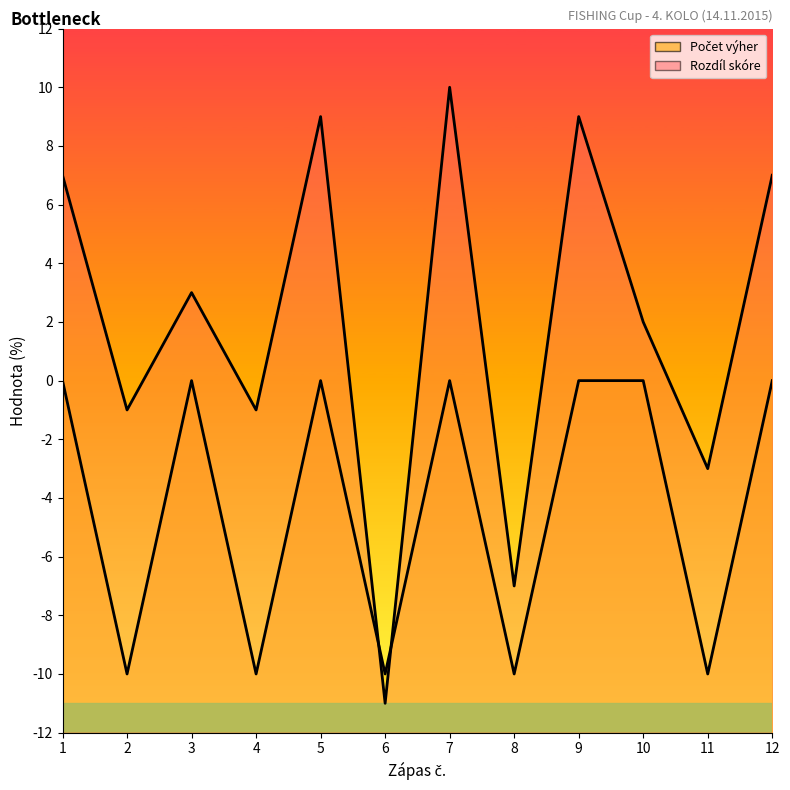

Where is the first local minimum for Rozdíl skóre?

2